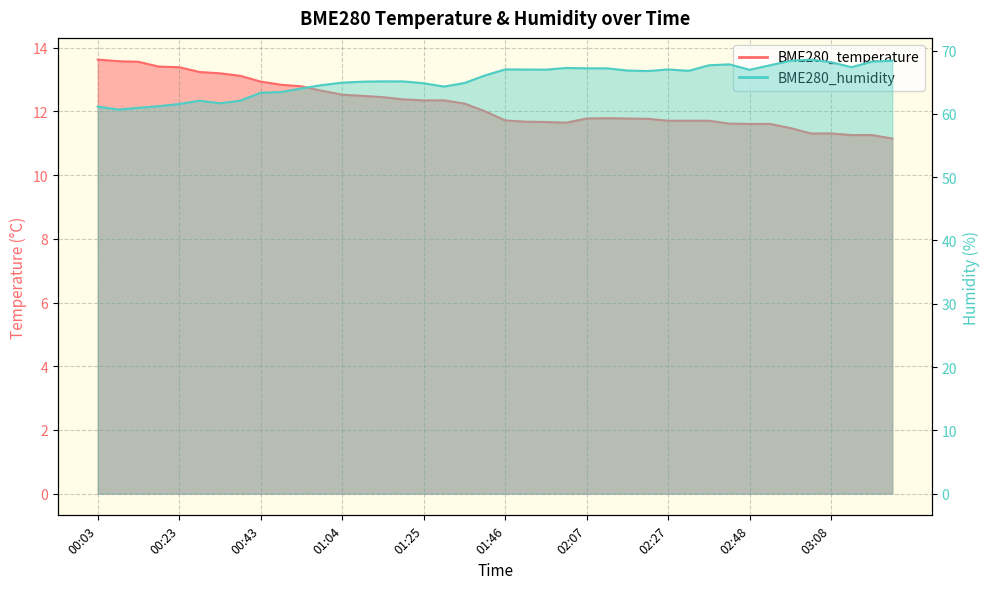

At which category does the chart reach its minimum across all series?

03:24